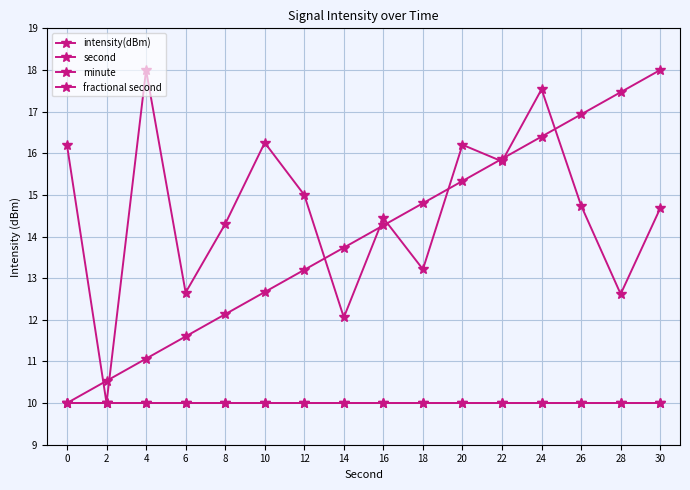

How many lines are shown in the chart?

4